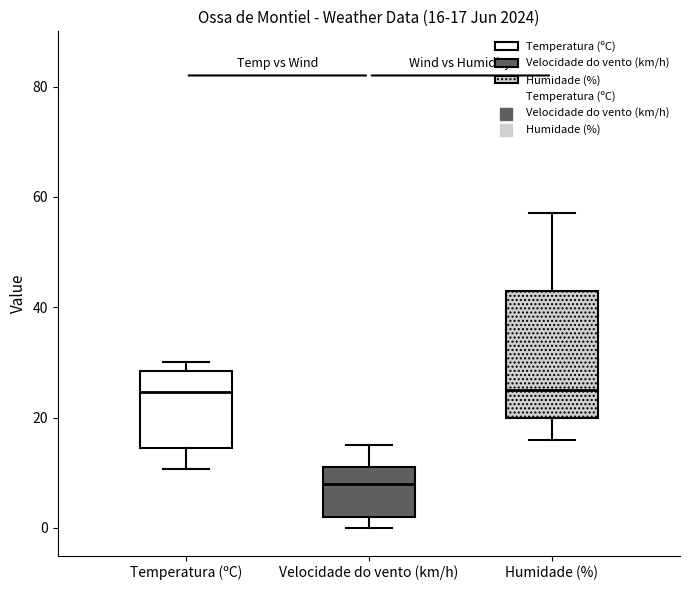

Which box has the lowest median line?

Velocidade do vento (km/h)